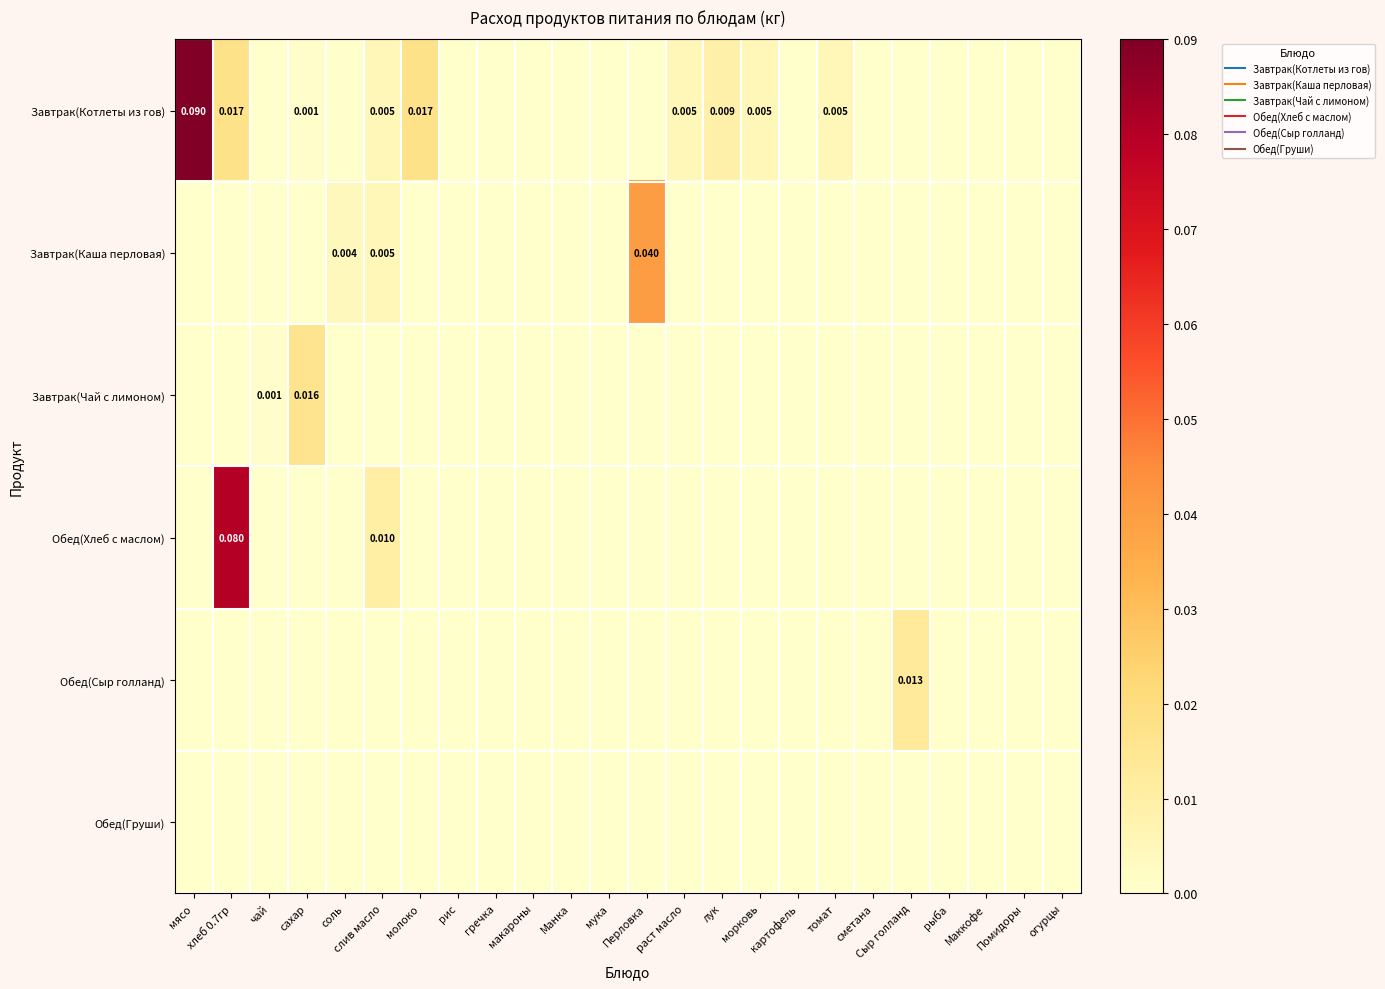

True or false: Завтрак(Чай с лимоном) has a value of 0.0 at морковь.

True